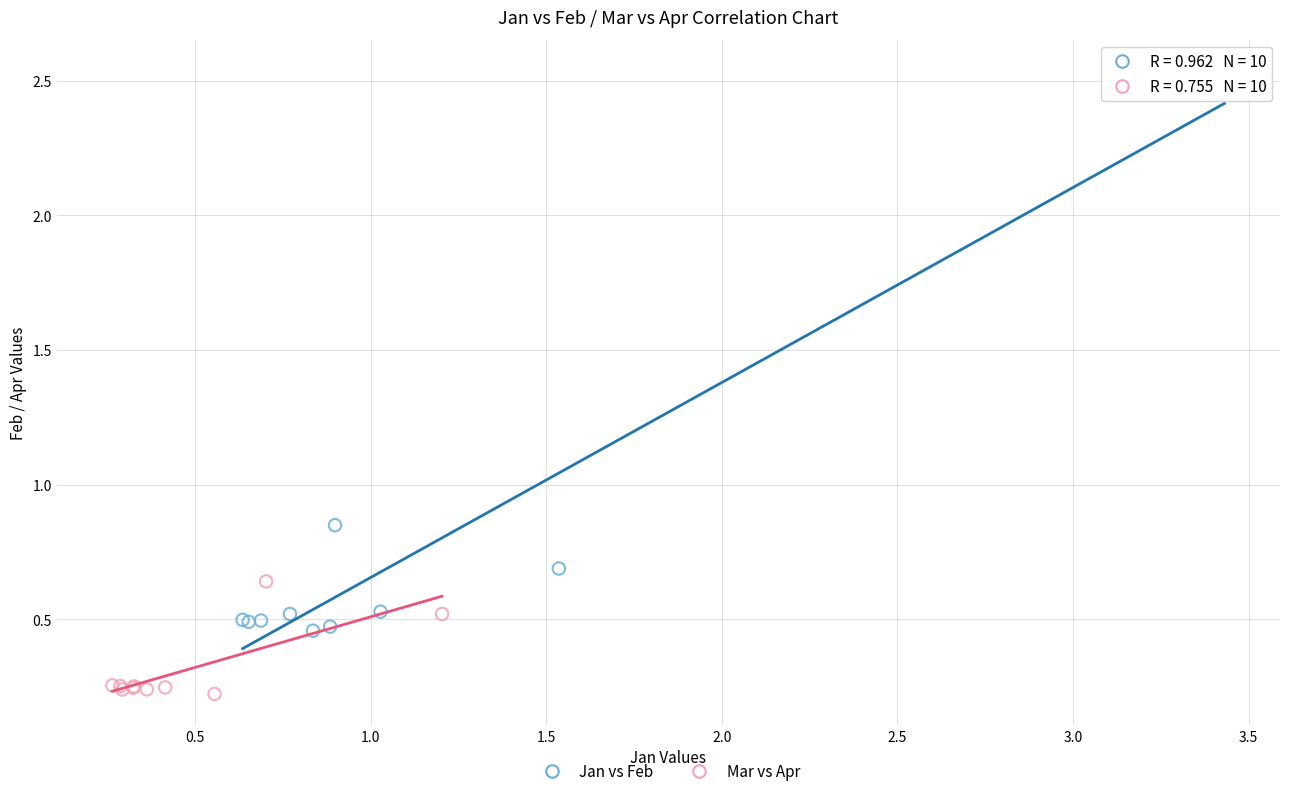

Which series contains the highest Y value?

Jan vs Feb